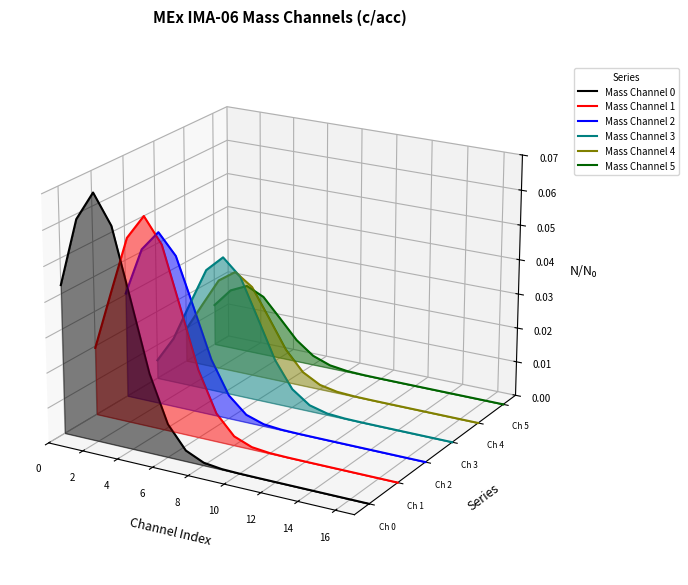

What is the label of the 17th point from the left?

16